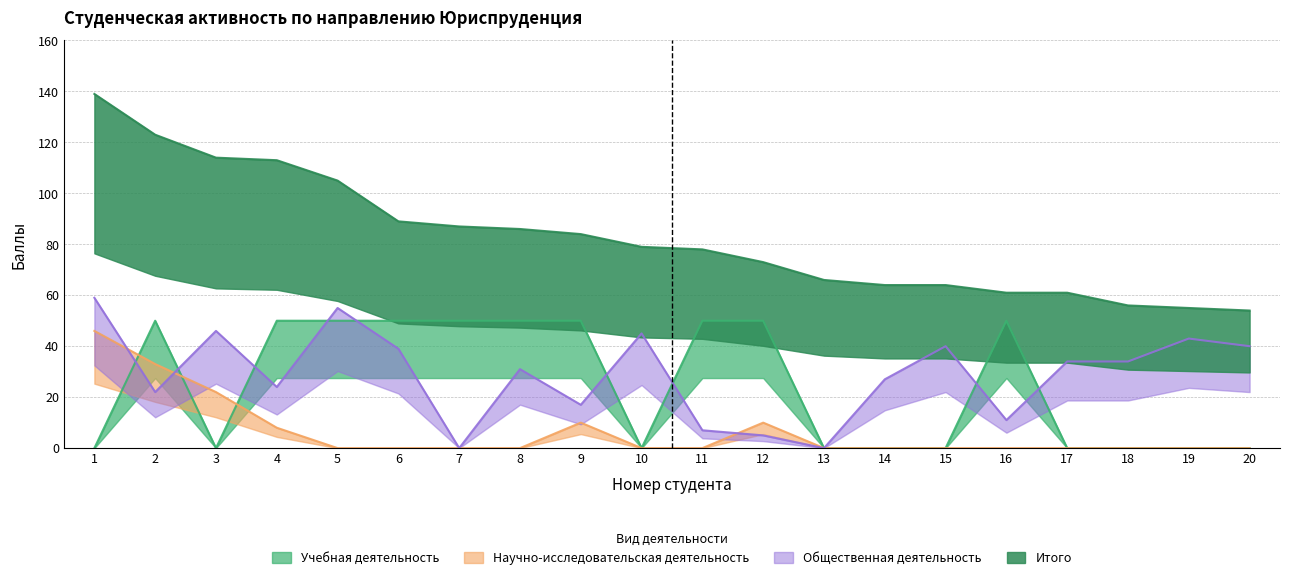

At which label is Итого closest to 96?

6